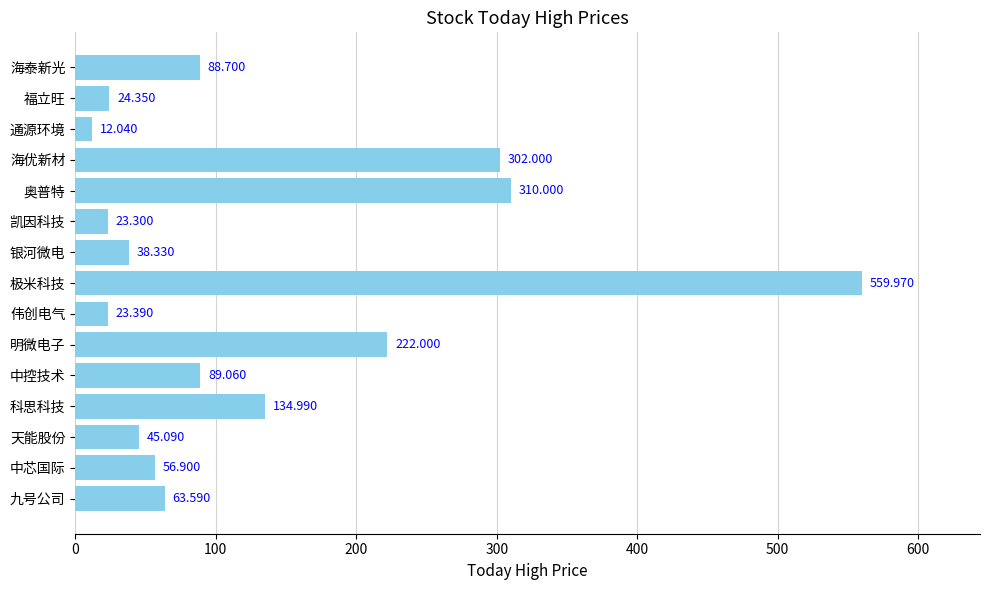

Which has a higher value, 奥普特 or 天能股份?

奥普特